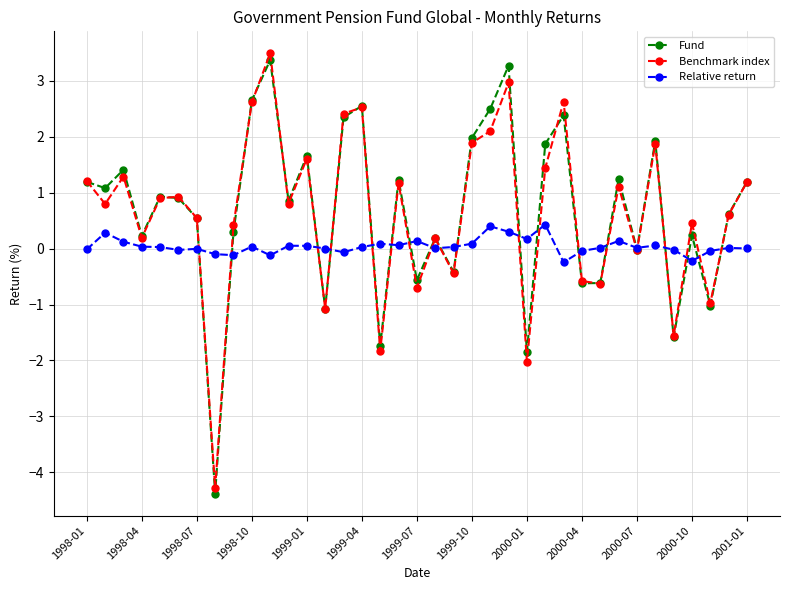

How many lines are shown in the chart?

3